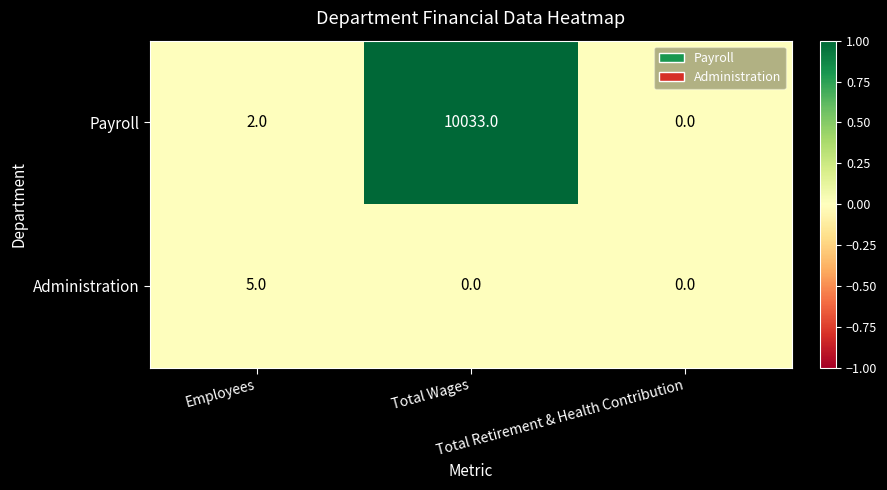

List the series in order of their overall mean, highest first.

Payroll, Administration